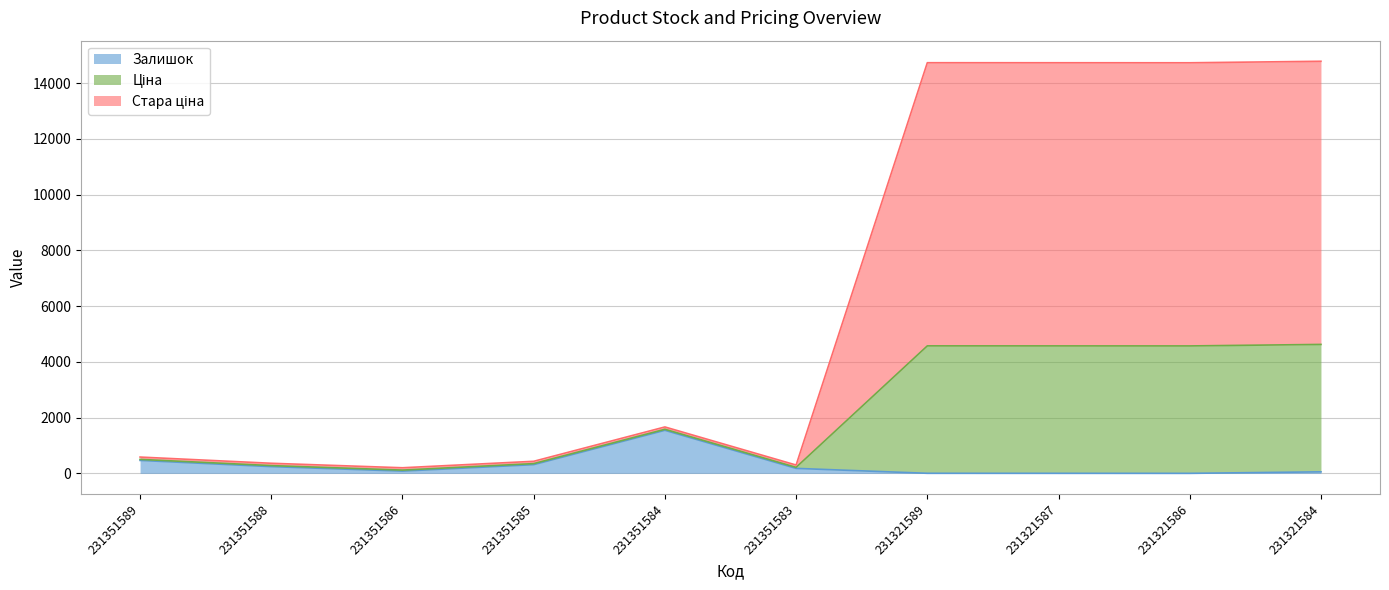

How many data points in Залишок are less than 179?

5